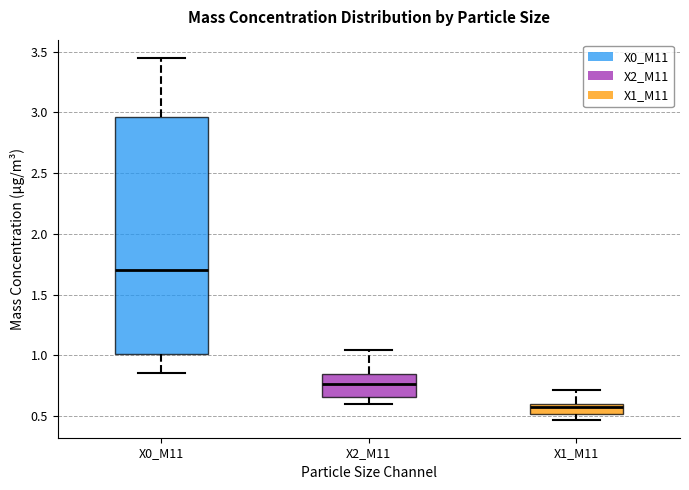

Which box has the lowest median line?

X1_M11